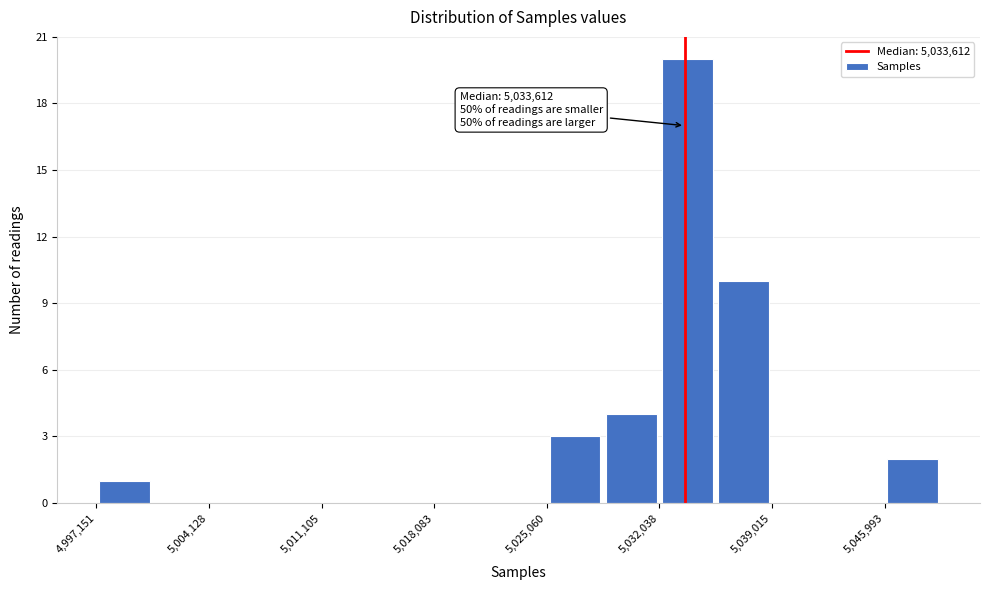

Around what value on the x-axis is the tallest bar? Give the approximate position of its centre, as read against the axis.

5034000